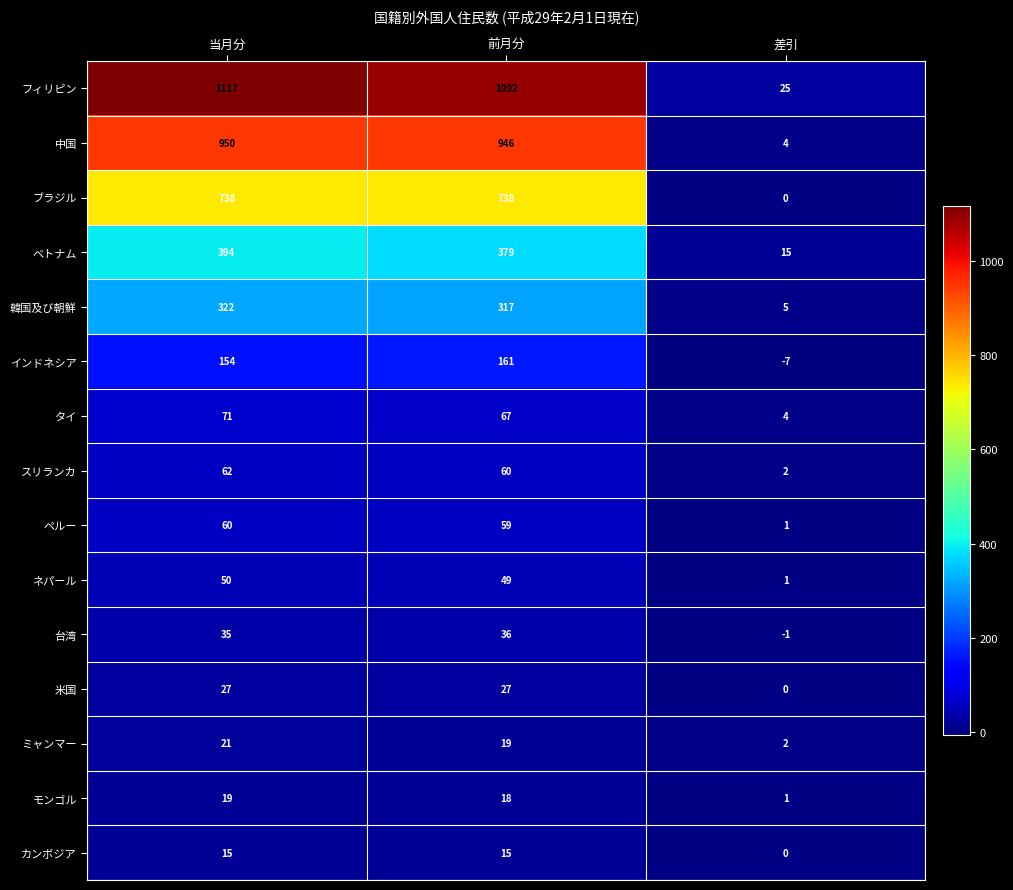

At which category is the sum across all series the highest?

当月分